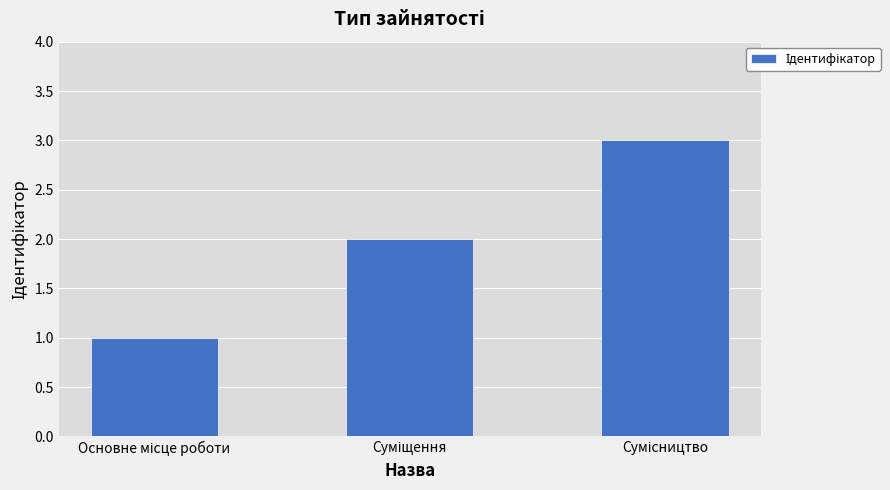

What is the greatest value displayed?

3